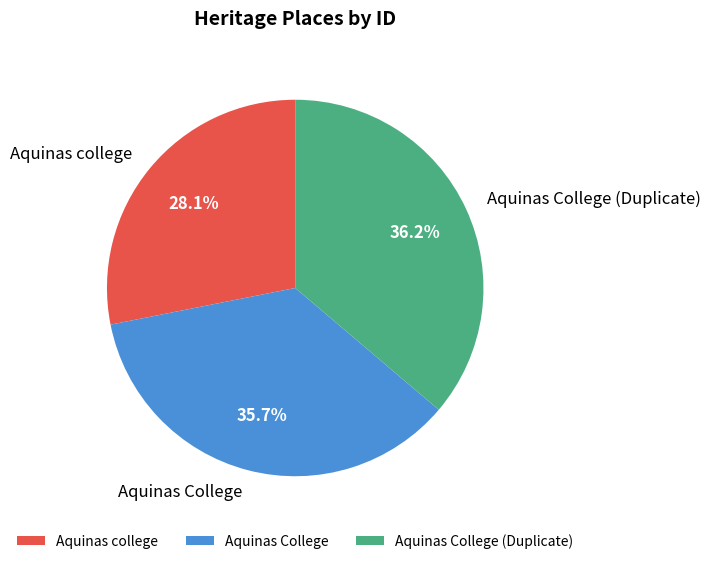

Between Aquinas College (Duplicate) and Aquinas college, which is larger?

Aquinas College (Duplicate)